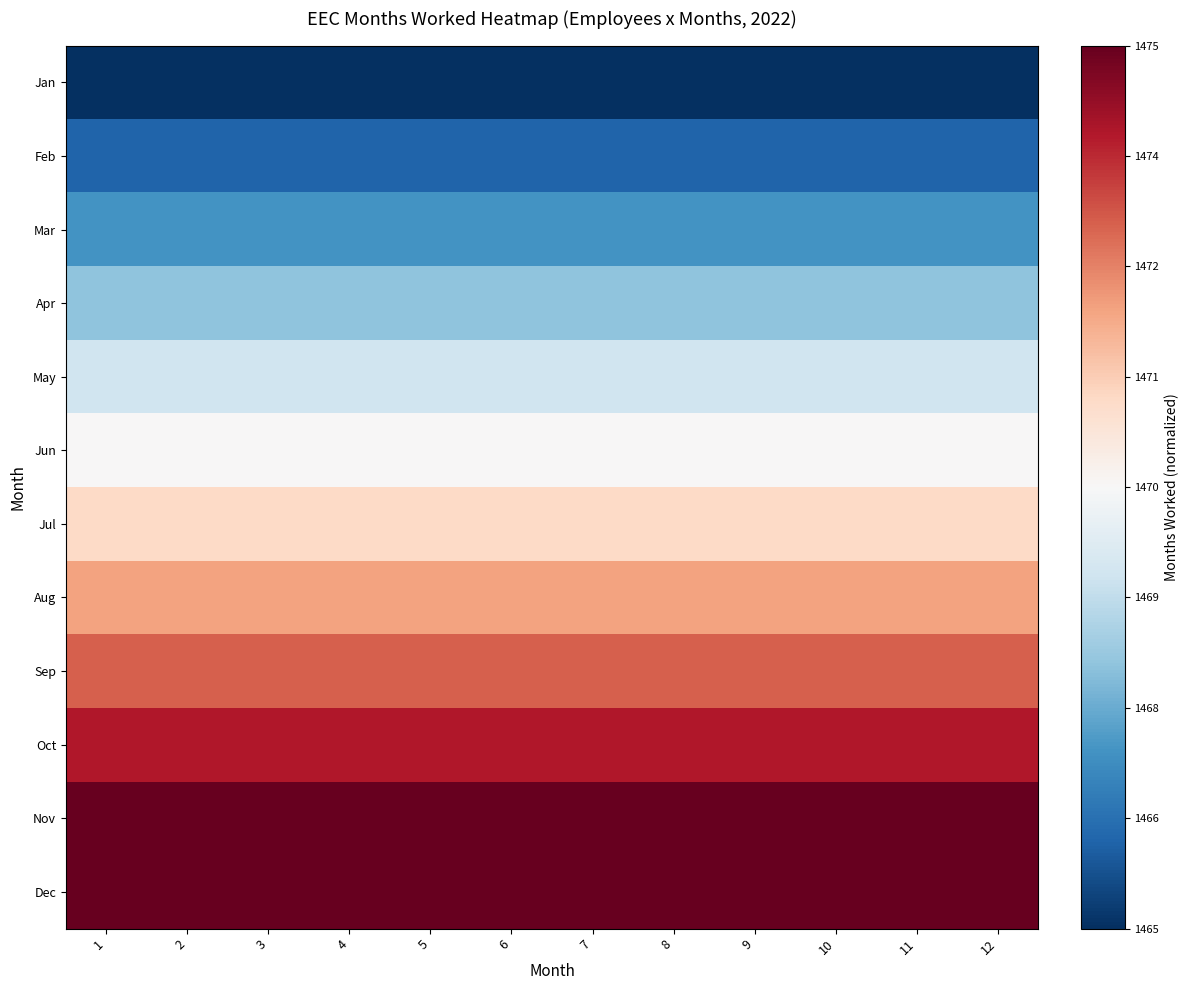

What is the maximum value shown in the chart?

1.0